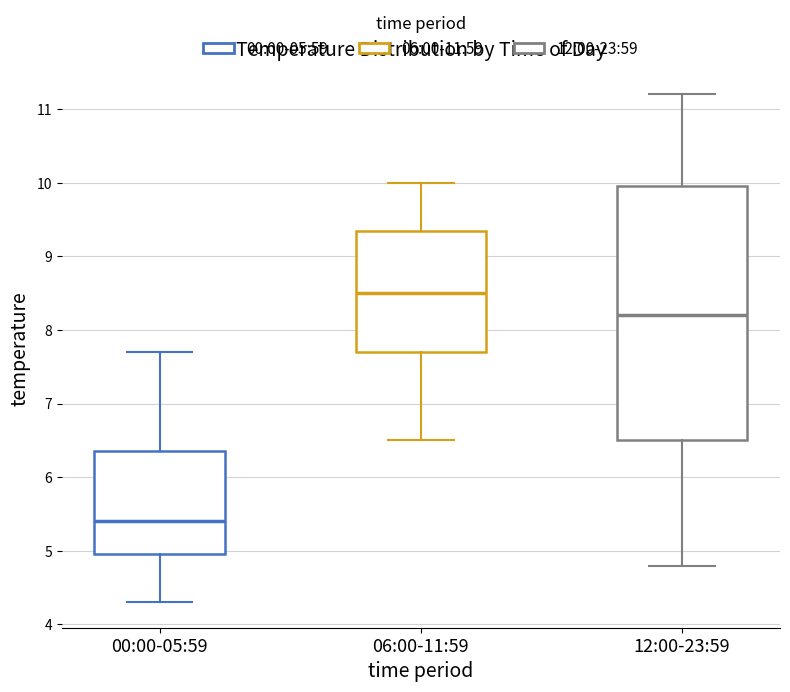

Reading left to right, read every box against the y-axis: the position of its median line, the range the box covers, and the ends of its whiskers. The values are not printed on the chart, so give them approximately, as read against the axis.

00:00-05:59: median 5.4, box 5.0 to 6.4, whiskers 4.3 to 7.7
06:00-11:59: median 8.5, box 7.7 to 9.4, whiskers 6.5 to 10.0
12:00-23:59: median 8.2, box 6.5 to 10.0, whiskers 4.8 to 11.2